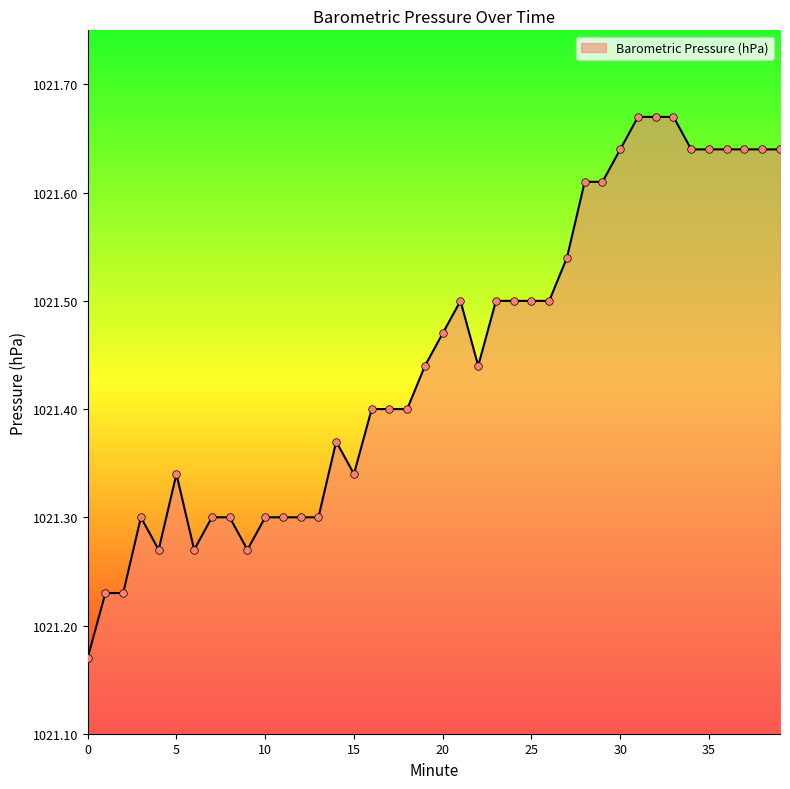

What is the difference between the maximum and minimum values?

0.5